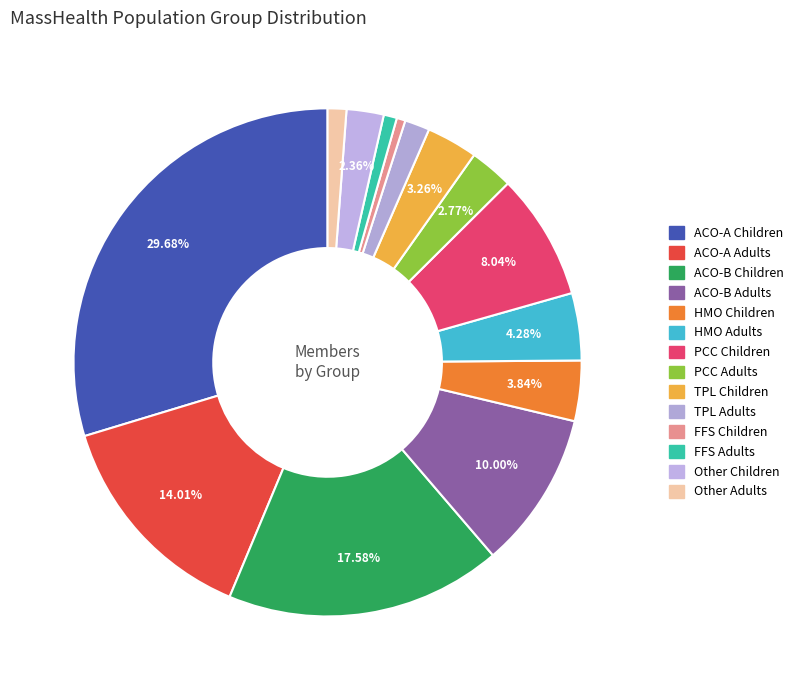

How many segments does this pie chart have?

14